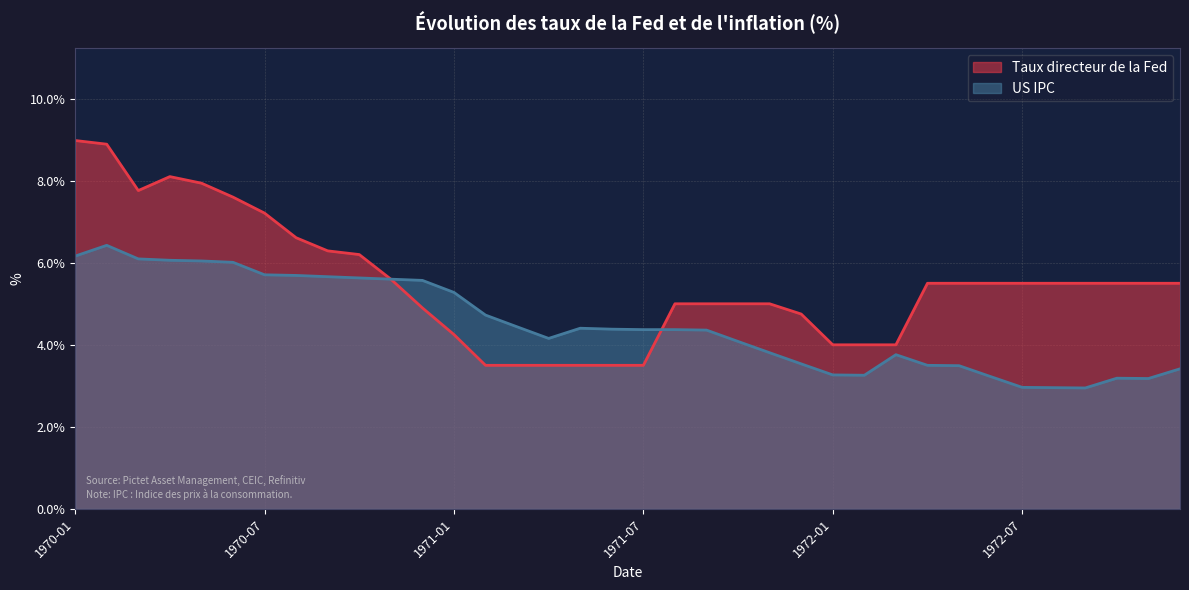

Is the value of US IPC at 1971-06 greater than the value of Taux directeur de la Fed at 1970-07?

No